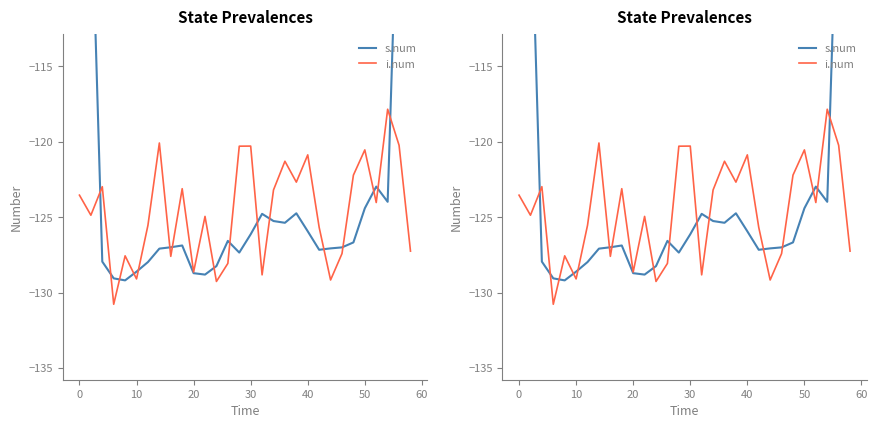

Which series has the widest spread of values?

s.num